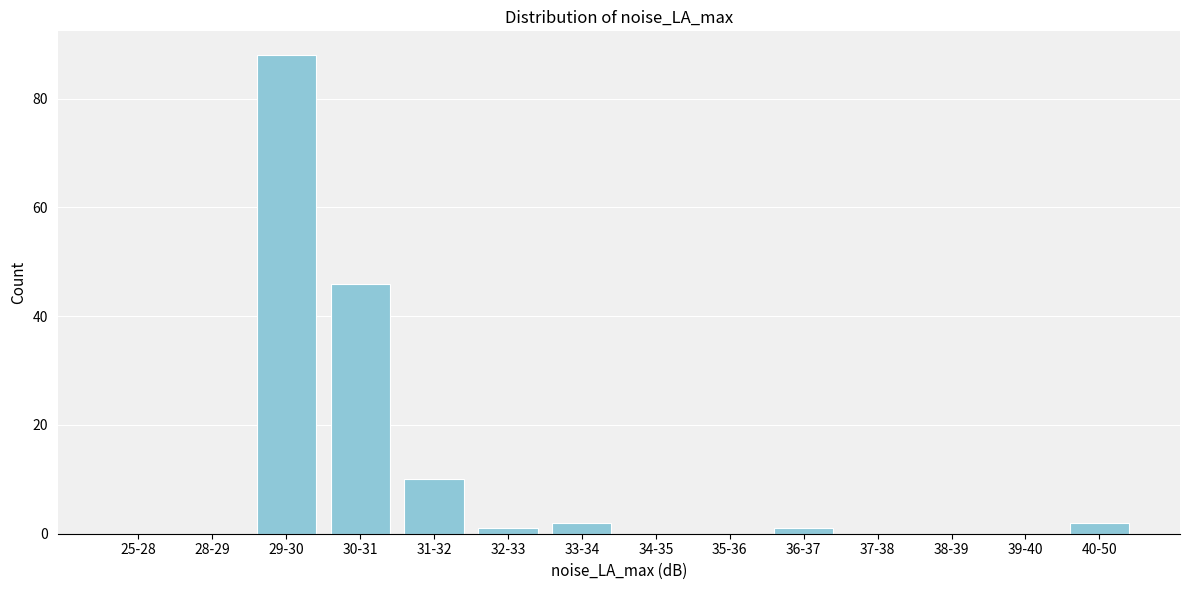

Reading left to right, what are all the values shown in this chart?

25-28=0	28-29=0	29-30=88	30-31=46	31-32=10	32-33=1	33-34=2	34-35=0	35-36=0	36-37=1	37-38=0	38-39=0	39-40=0	40-50=2